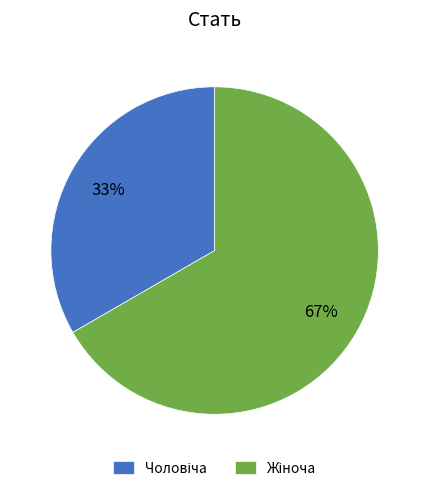

How many segments does this pie chart have?

2